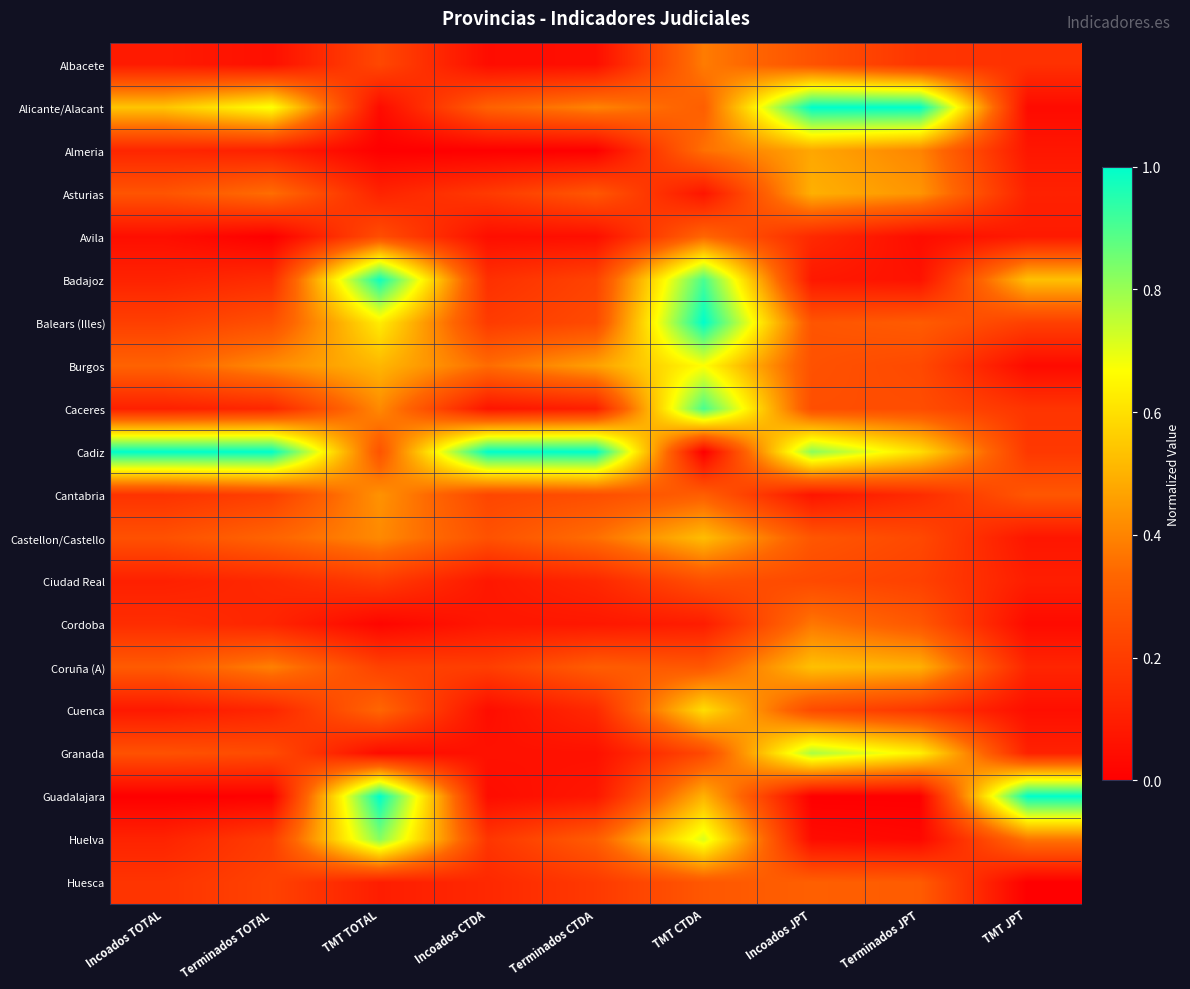

At TMT TOTAL, list the series in order from smallest to largest.

Almeria, Cordoba, Alicante/Alacant, Granada, Huesca, Asturias, Ciudad Real, Coruña (A), Albacete, Avila, Cadiz, Cuenca, Caceres, Castellon/Castello, Cantabria, Burgos, Balears (Illes), Huelva, Badajoz, Guadalajara